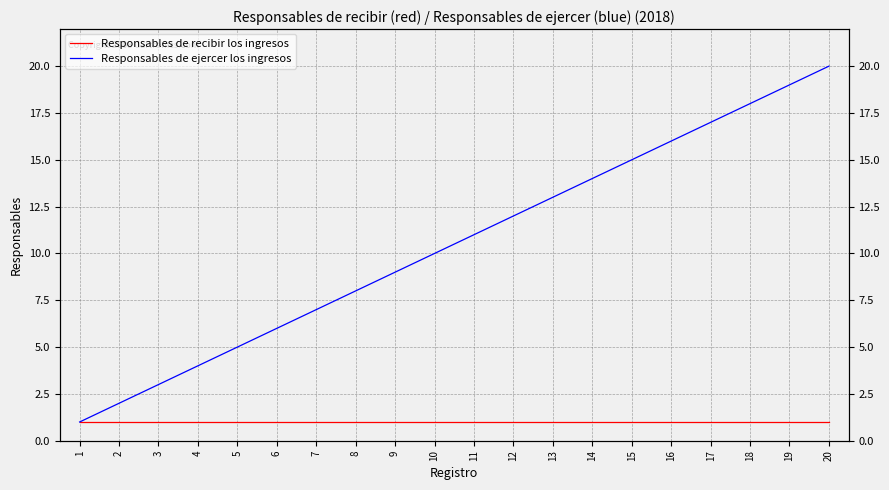

Is this an area chart (filled region under the line)?

No